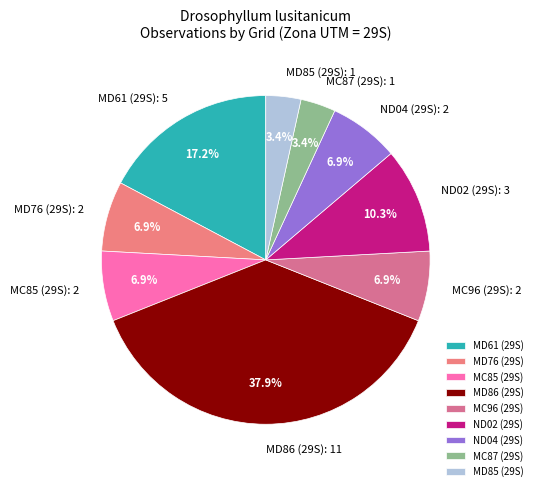

To the nearest percent, what is the combined percentage of ND02 (29S) and MC96 (29S)?

17%